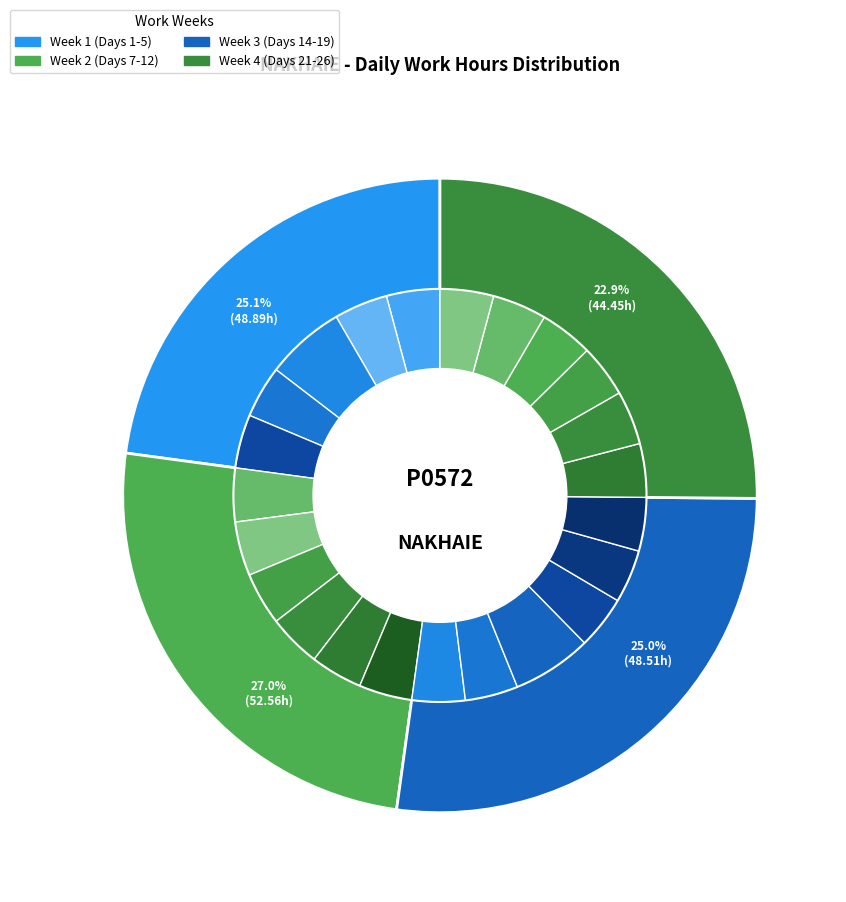

How many segments does this pie chart have?

23